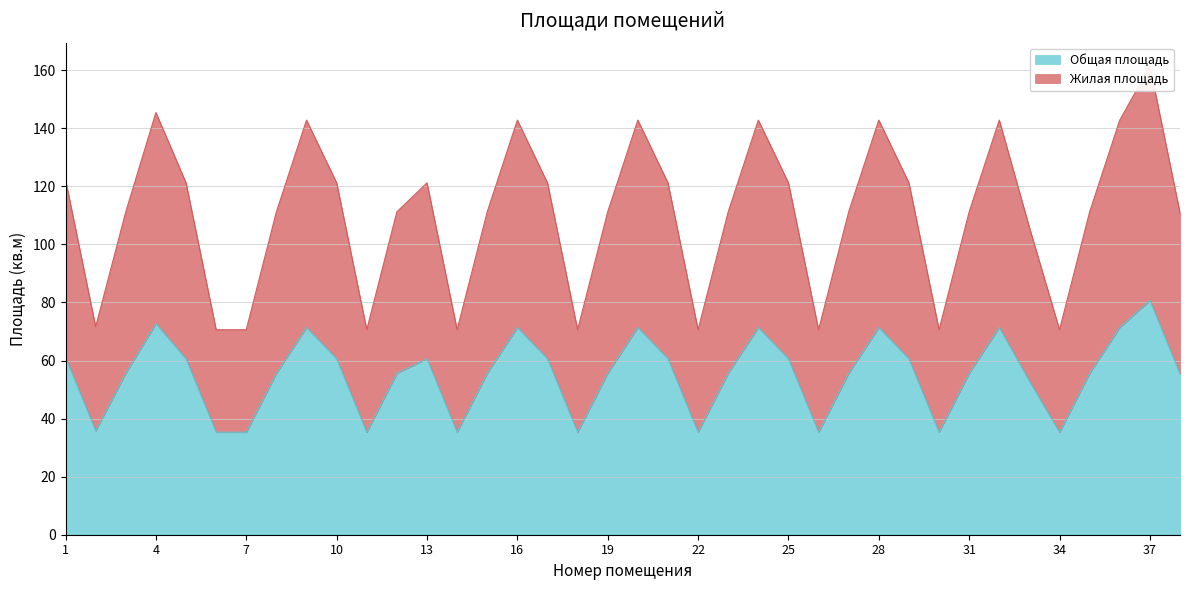

List the series in order of their overall mean, lowest first.

Общая площадь, Жилая площадь